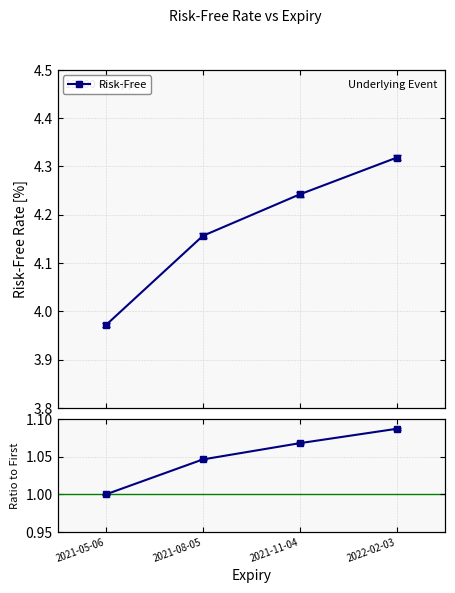

Which has a higher value, 2021-05-06 or 2021-08-05?

2021-08-05